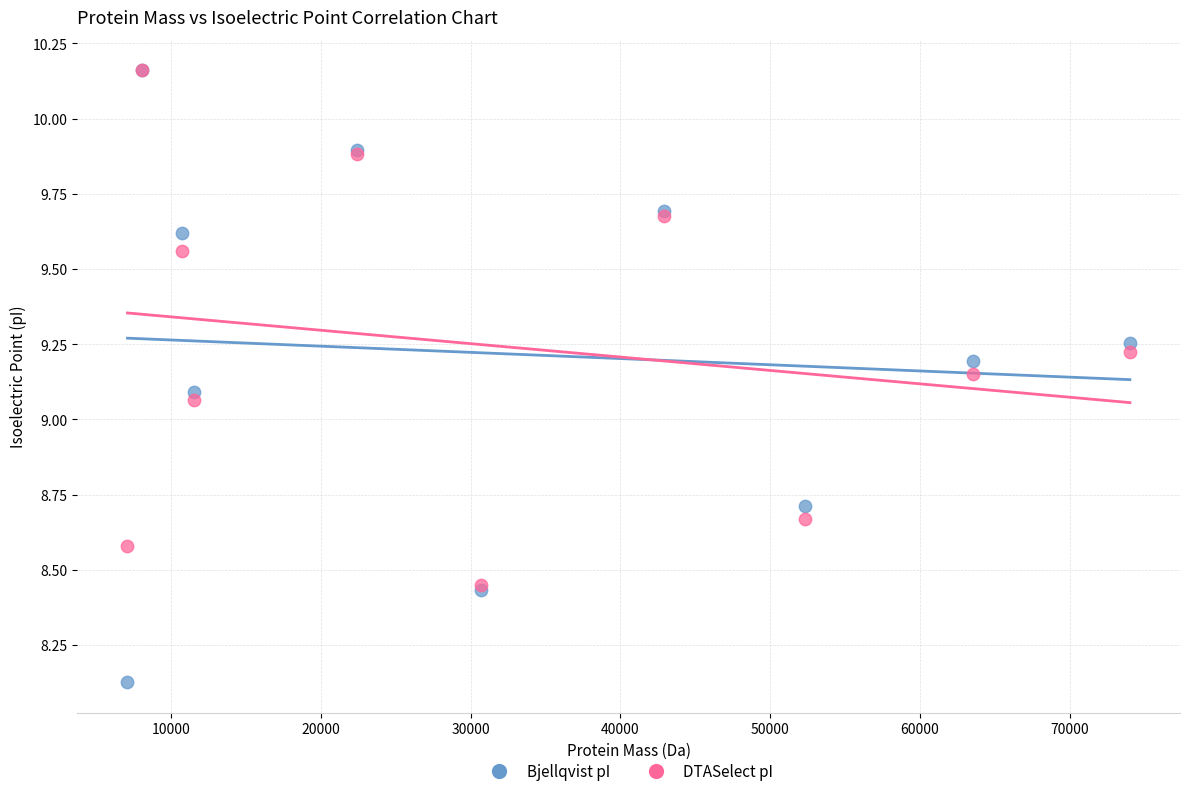

What are all the series names shown in the legend?

Bjellqvist pI, DTASelect pI